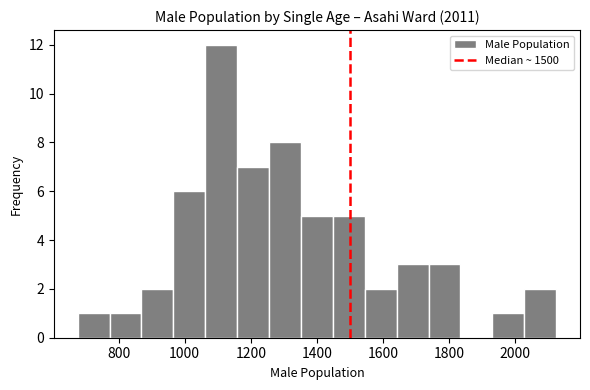

Which range on the x-axis has the tallest bar?

1060 to 1160